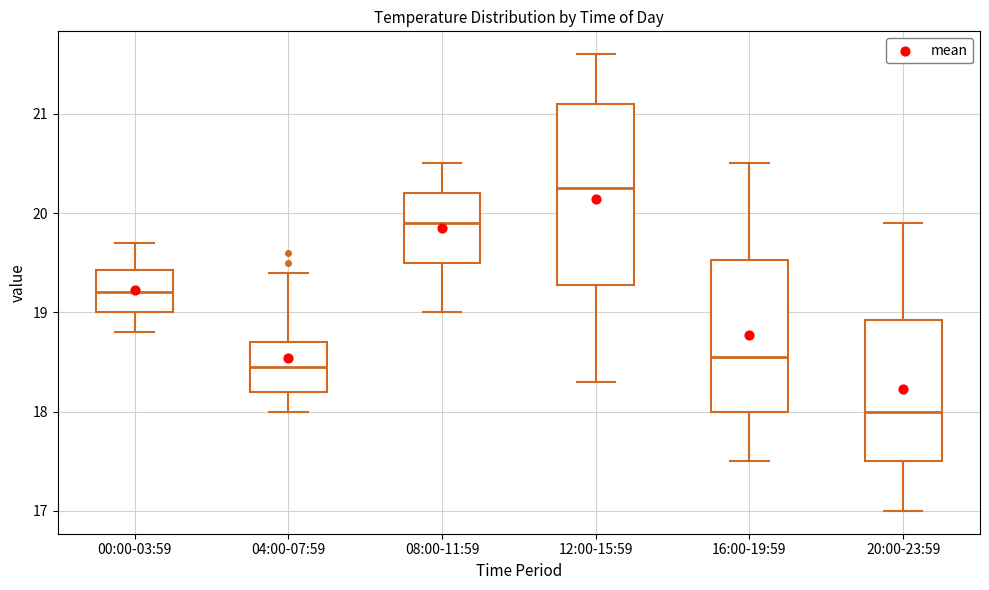

Which box's median line is the highest?

12:00-15:59